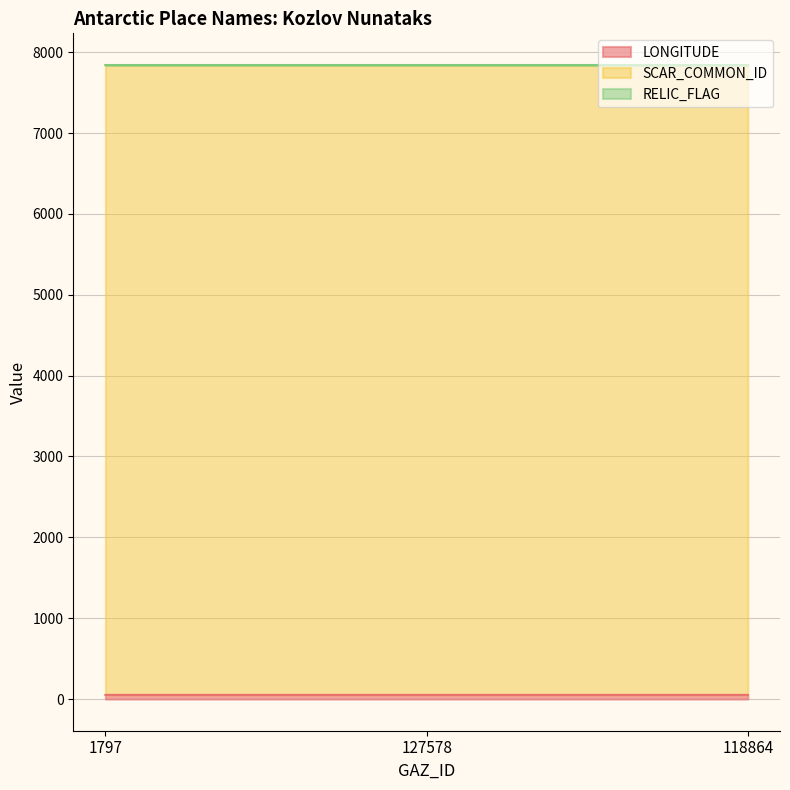

What is the total value across all series at 127578?

7842.1